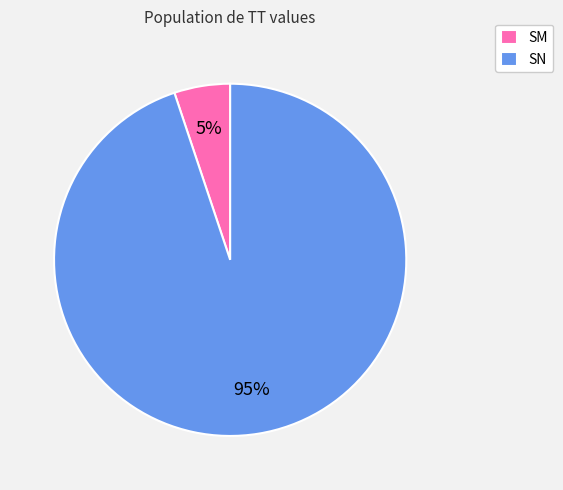

Count the number of slices in the pie.

2